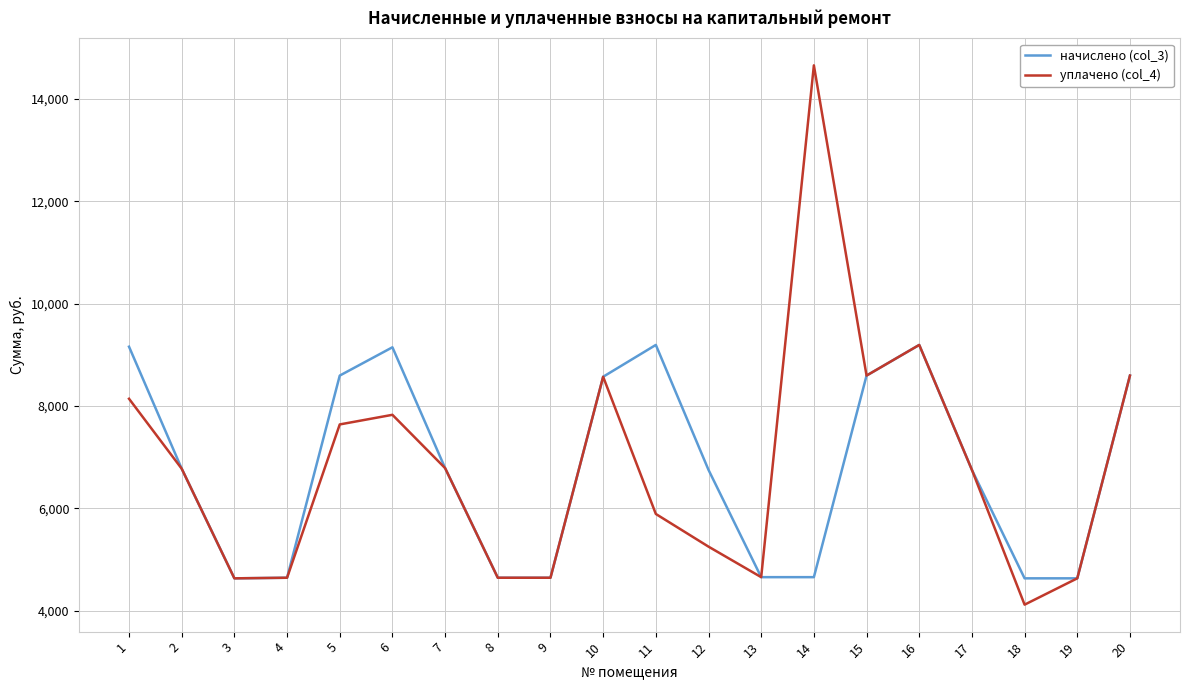

What is the maximum value shown in the chart?

14657.1